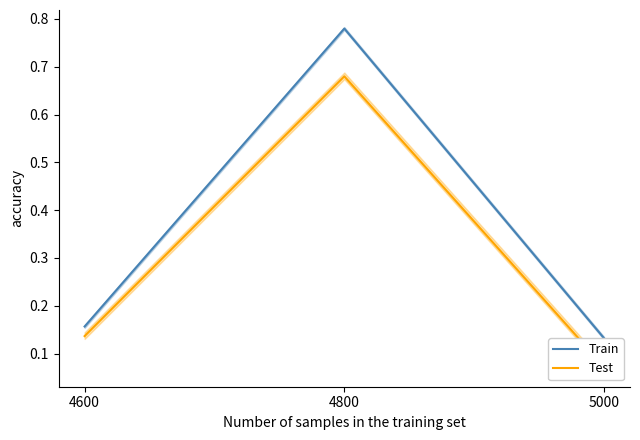

Count the number of categories in the chart.

3